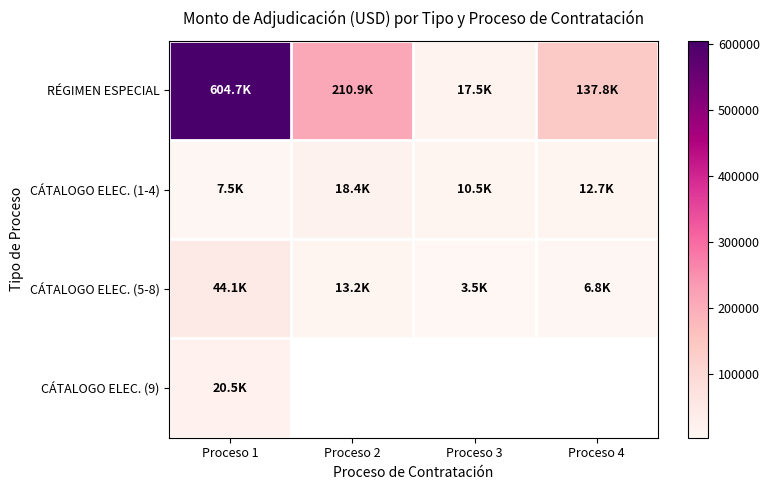

Which category has the lowest value across all series?

Proceso 3